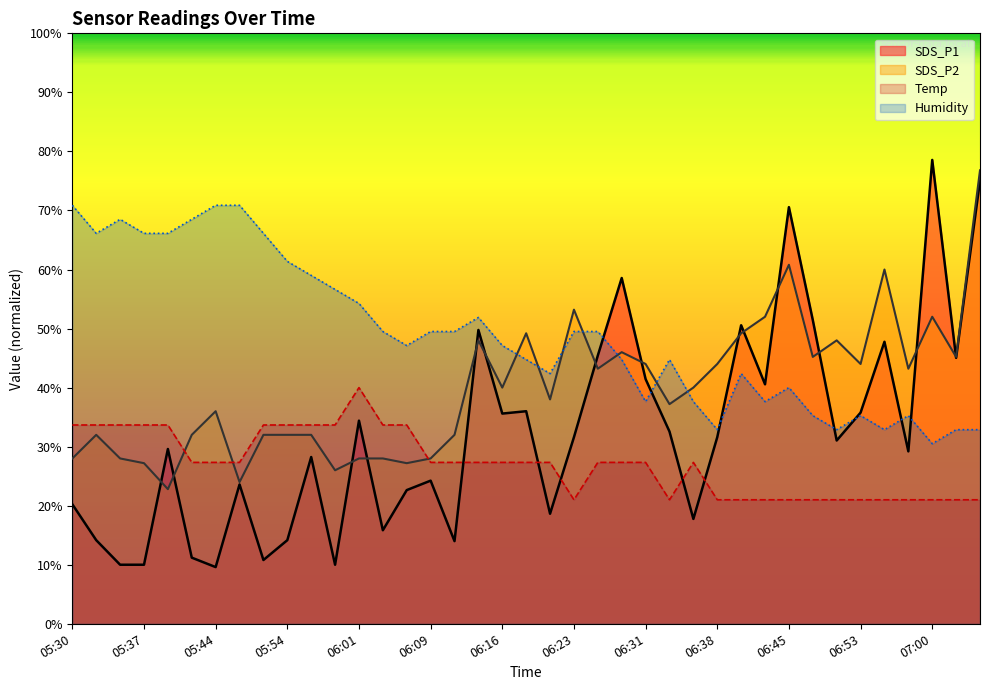

True or false: SDS_P1 has more than 2 interior local peaks.

True